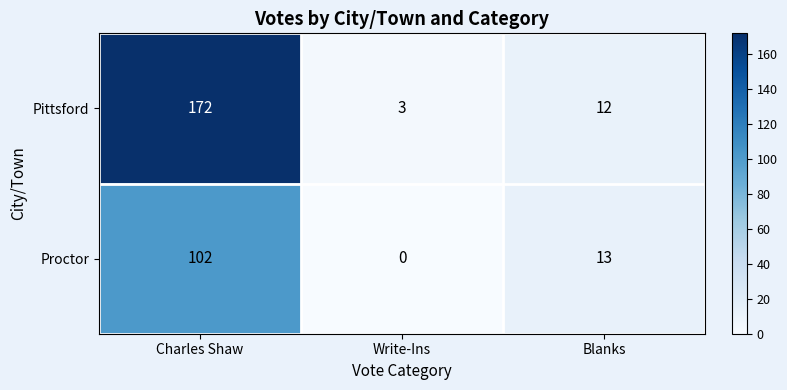

What is the difference between the highest and lowest values at Charles Shaw?

70